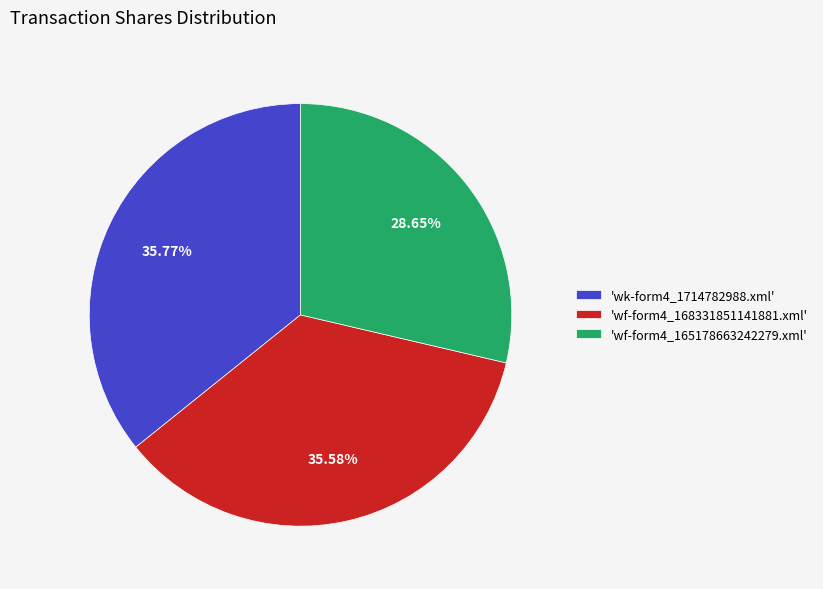

Is there any slice that represents more than half of the pie?

No